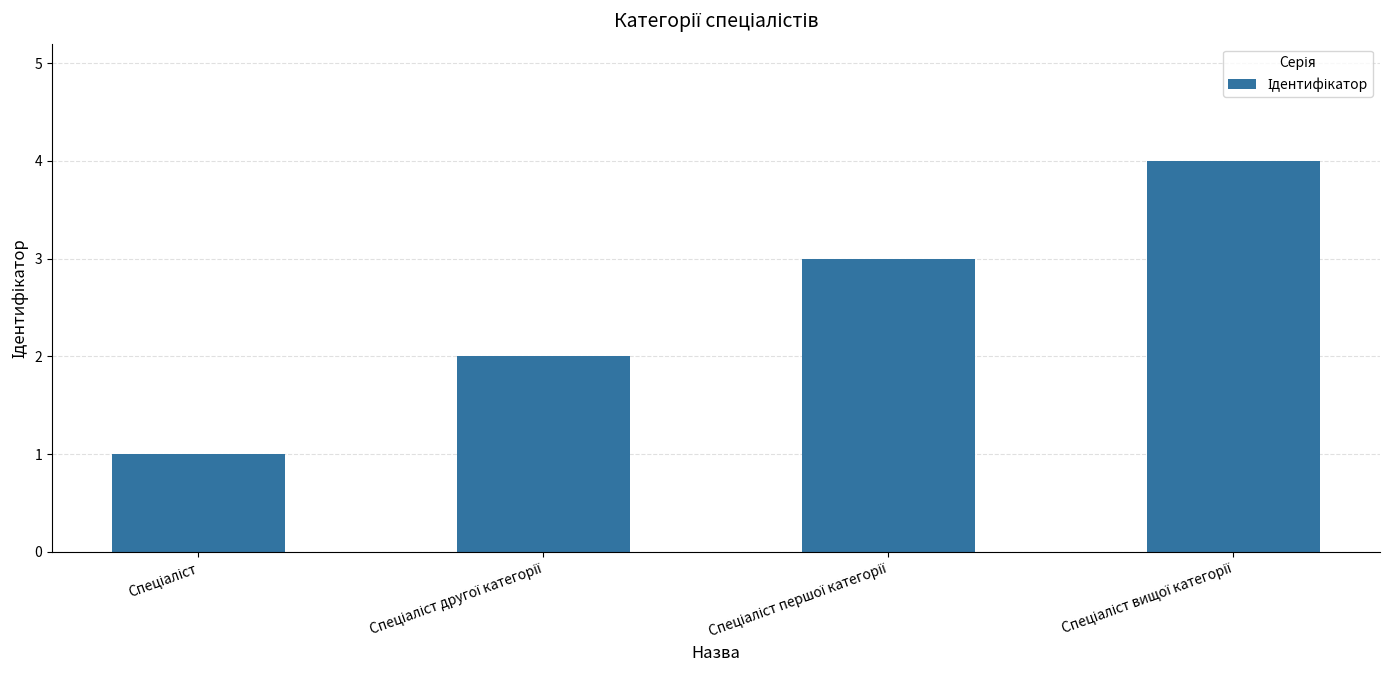

What is the difference between the maximum and minimum values?

3